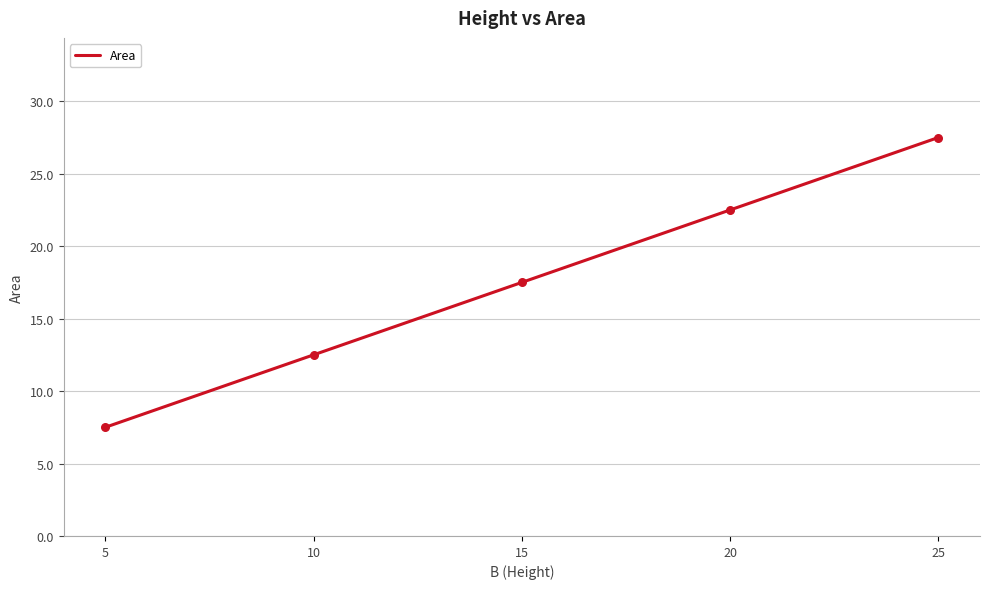

Approximately how many times larger is the value at 10 compared to 5?

1.7